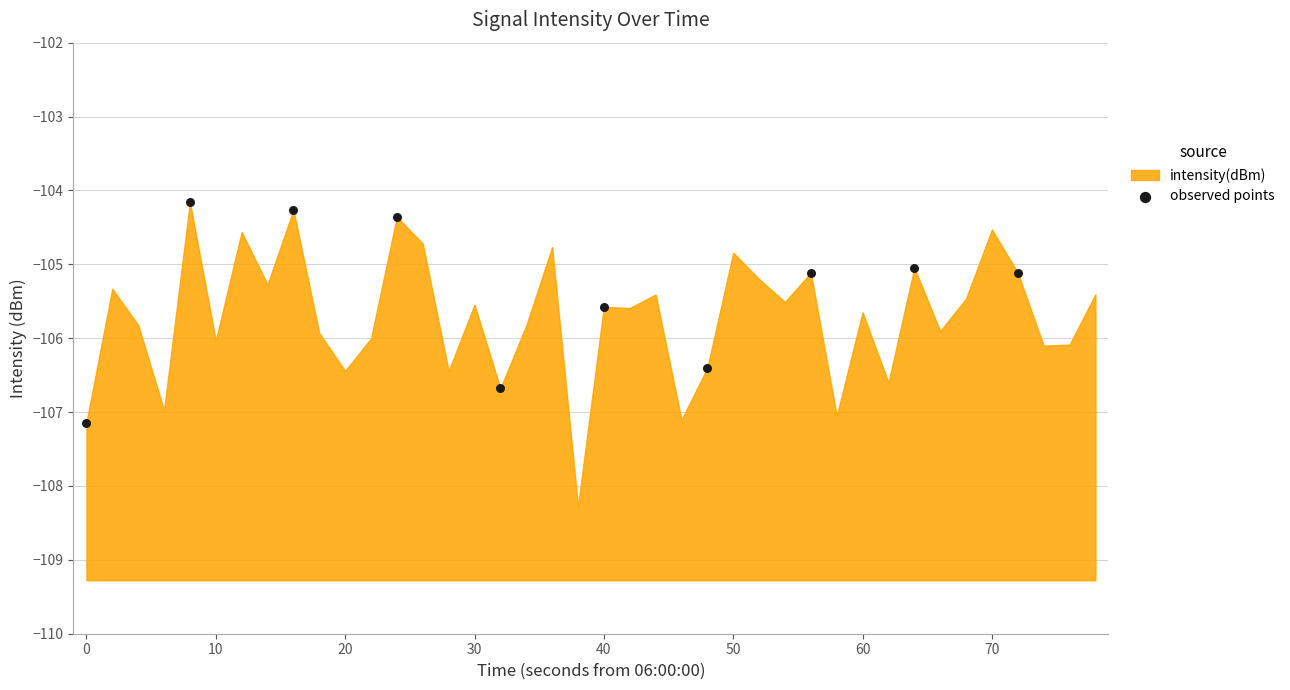

What is the average X value?

36.0